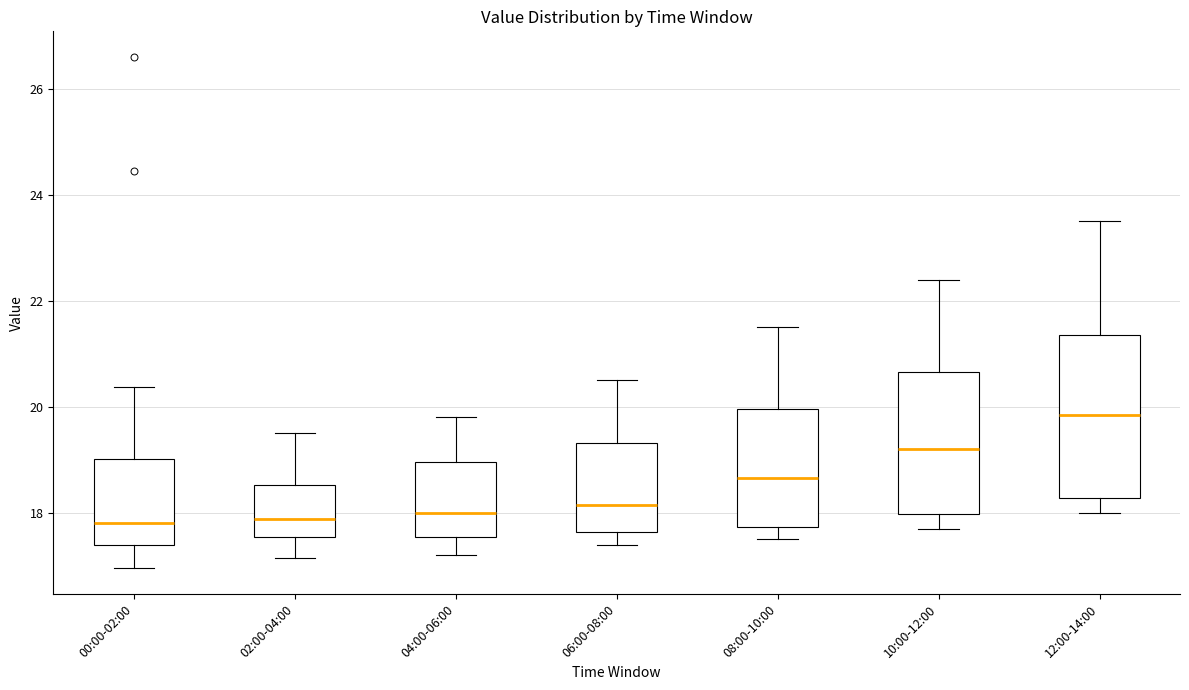

Which box's median line is the highest?

12:00-14:00